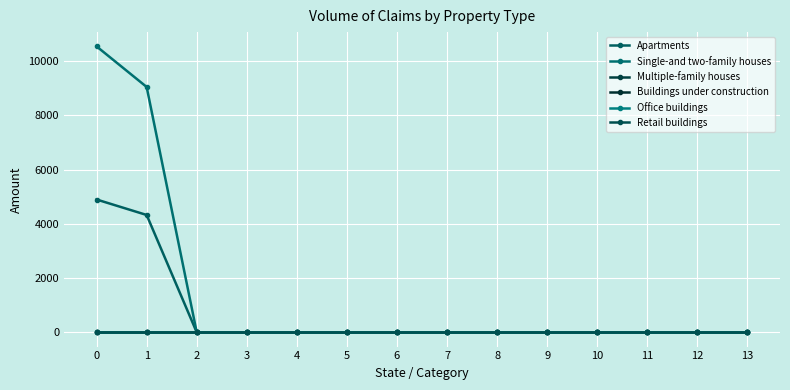

What is the spread (max minus min) of values at 1?

9048.6